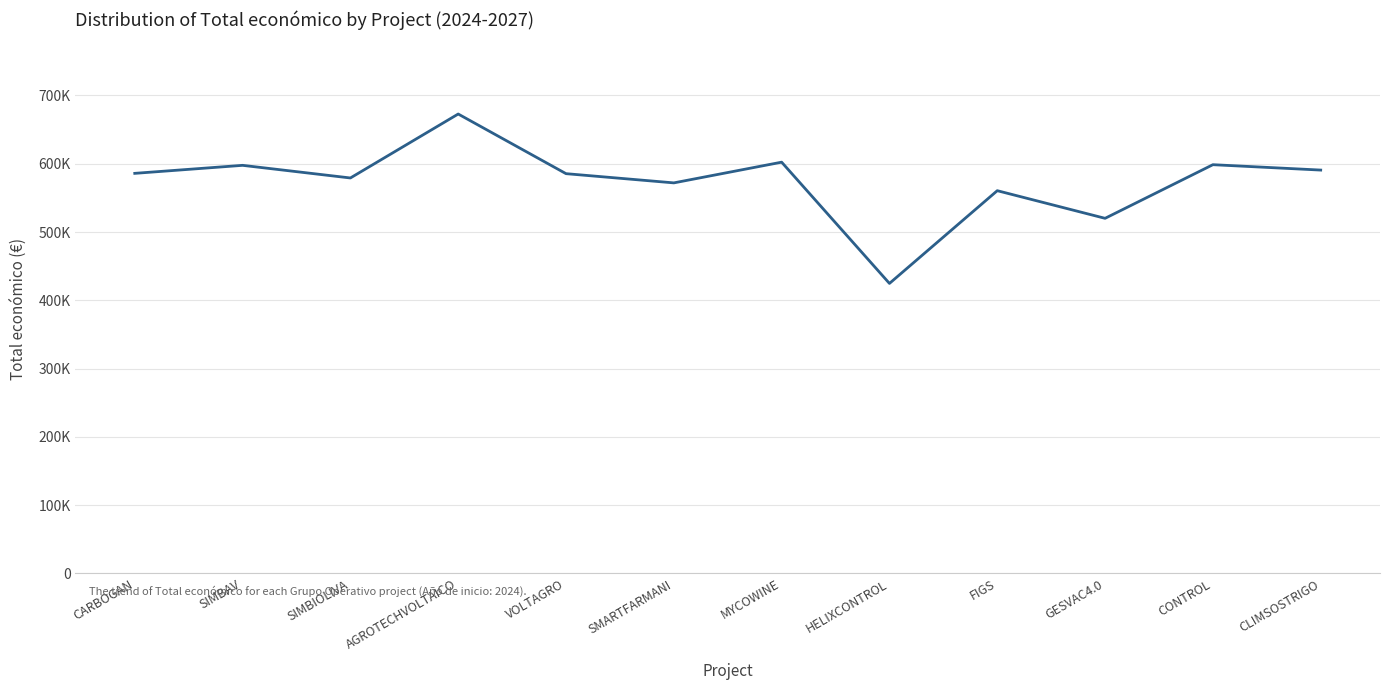

Reading left to right, transcribe all the data shown in this chart.

CARBOGAN=585914.0	SIMBAV=597651.0	SIMBIOLIVA=579152.0	AGROTECHVOLTAICO=672807.0	VOLTAGRO=585460.0	SMARTFARMANI=571965.0	MYCOWINE=602295.4	HELIXCONTROL=424720.0	FIGS=560529.0	GESVAC4.0=520062.0	CONTROL=598597.0	CLIMSOSTRIGO=590712.0